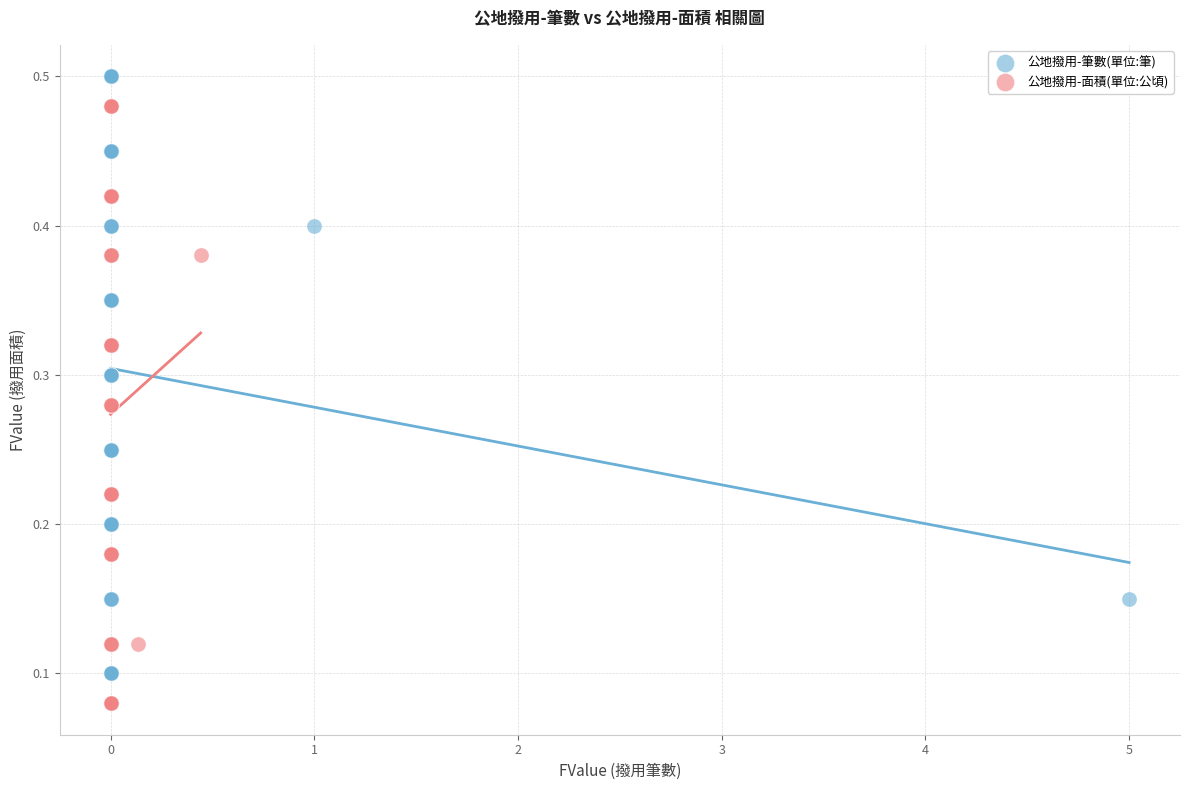

Which series reaches the minimum Y coordinate?

公地撥用-面積(單位:公頃)